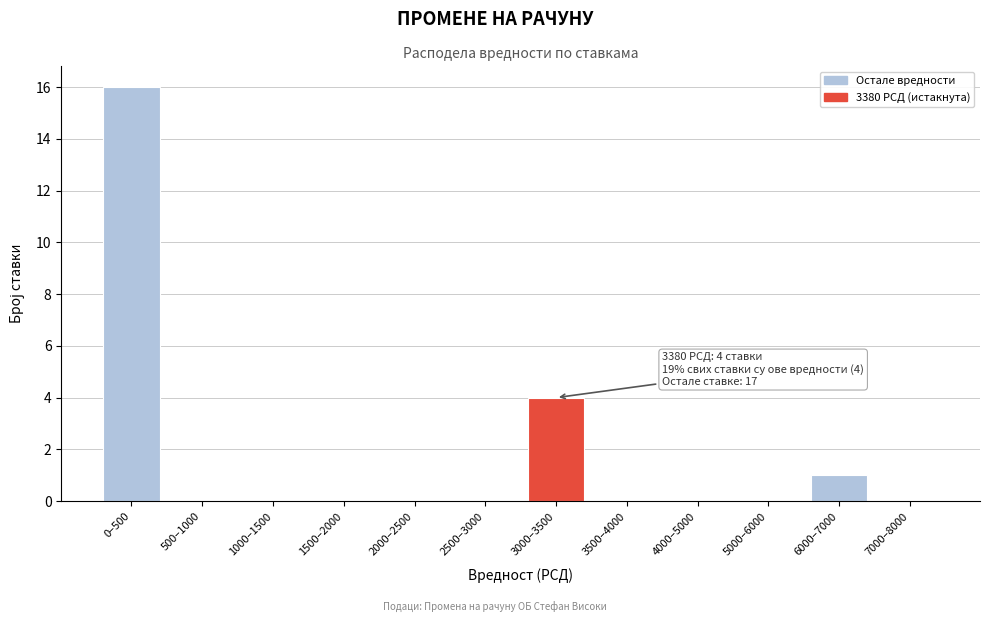

Reading left to right, list all the values displayed in this chart.

0–500=16	500–1000=0	1000–1500=0	1500–2000=0	2000–2500=0	2500–3000=0	3000–3500=4	3500–4000=0	4000–5000=0	5000–6000=0	6000–7000=1	7000–8000=0